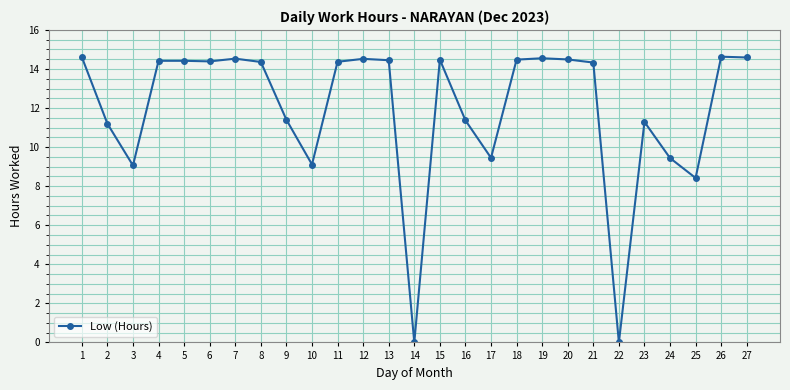

Where is the data nearest to the value 7?

25